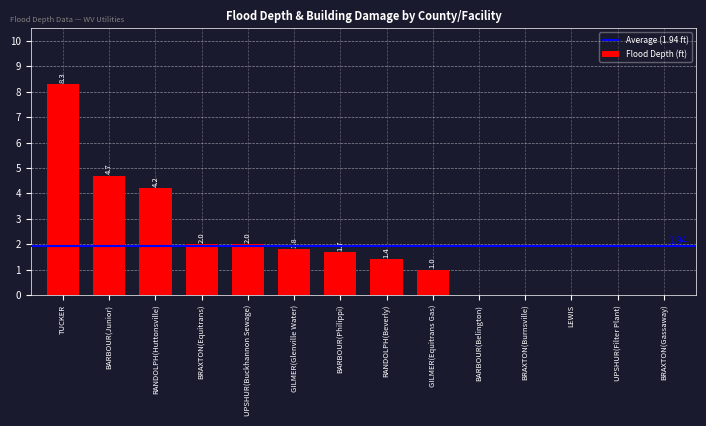

Where is the data nearest to the value 4?

RANDOLPH(Huttonsville)